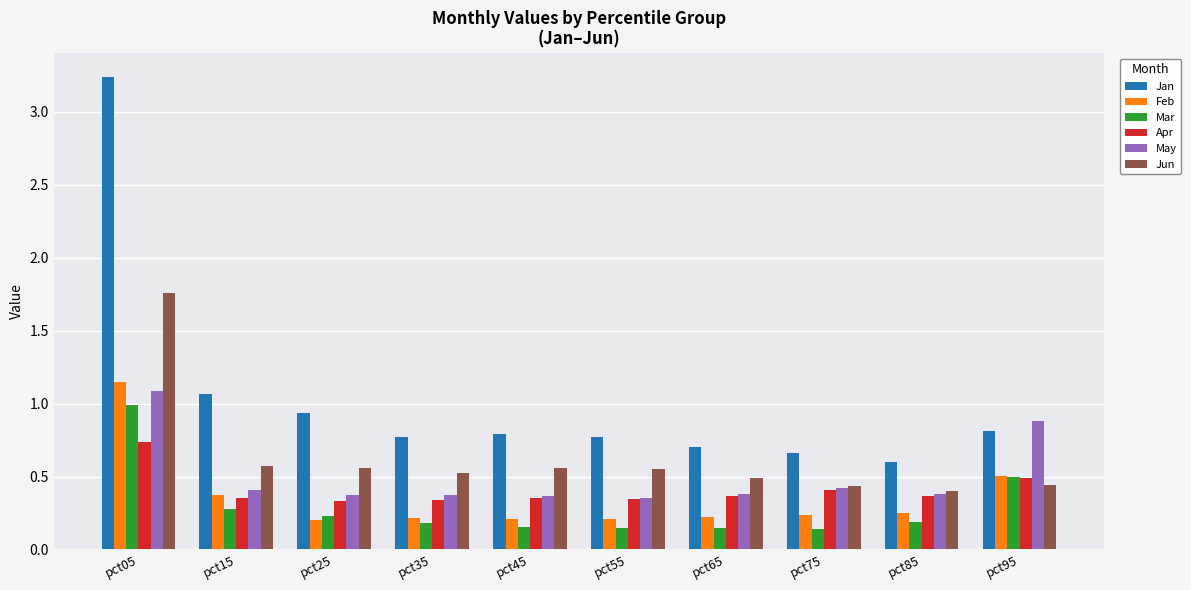

Which series changed the most between pct05 and pct45?

Jan